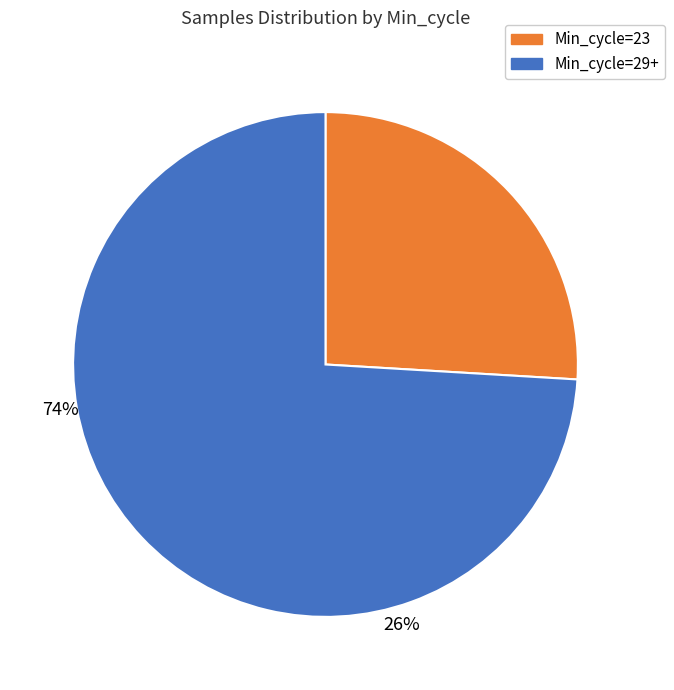

Count the number of slices in the pie.

2